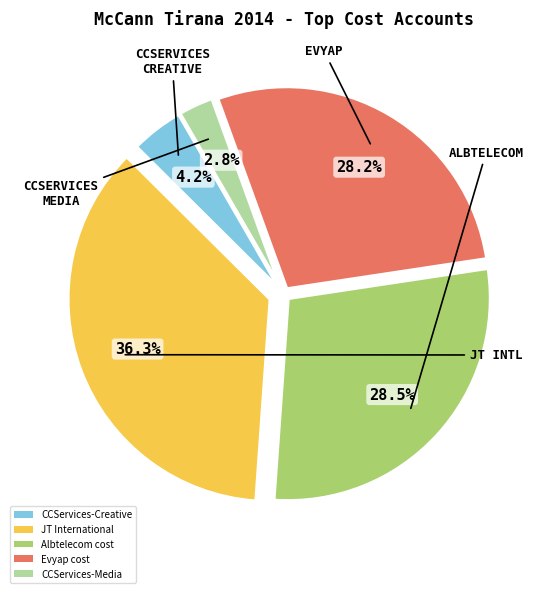

Approximately how many times larger is the value at Evyap cost compared to Albtelecom cost?

1.0